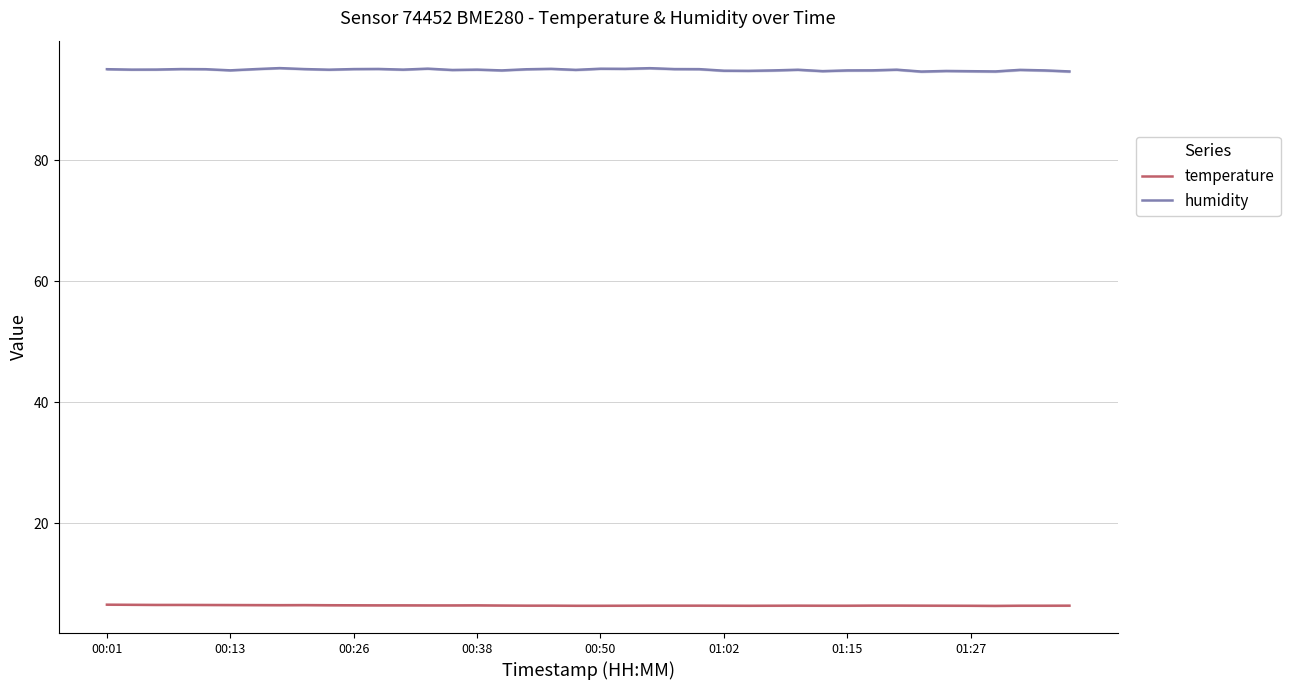

The value of temperature at 32 is 8.3. True or false?

False